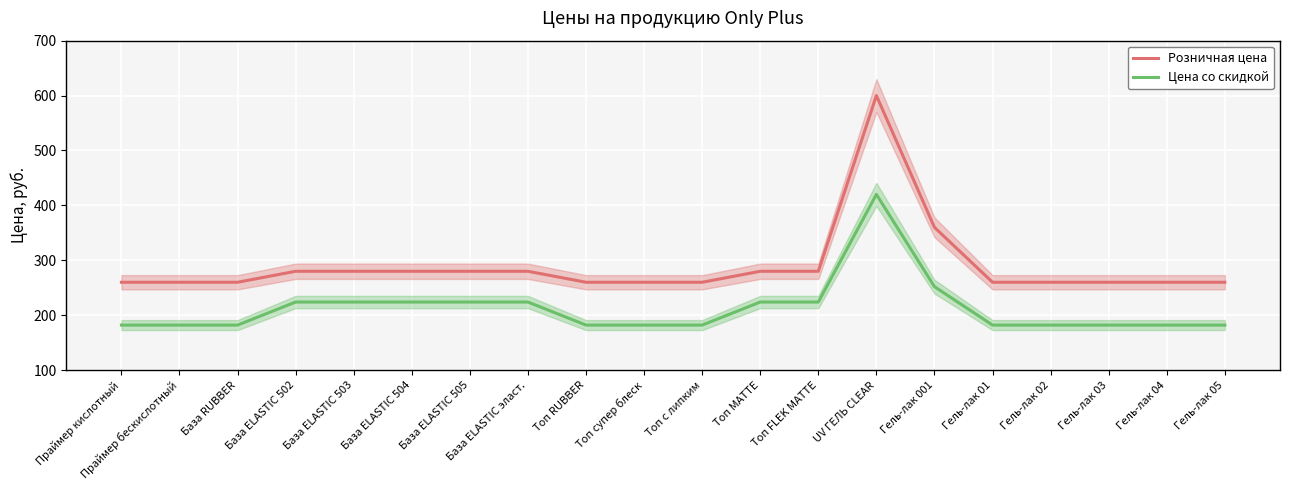

True or false: Цена со скидкой has more than 2 interior local peaks.

False